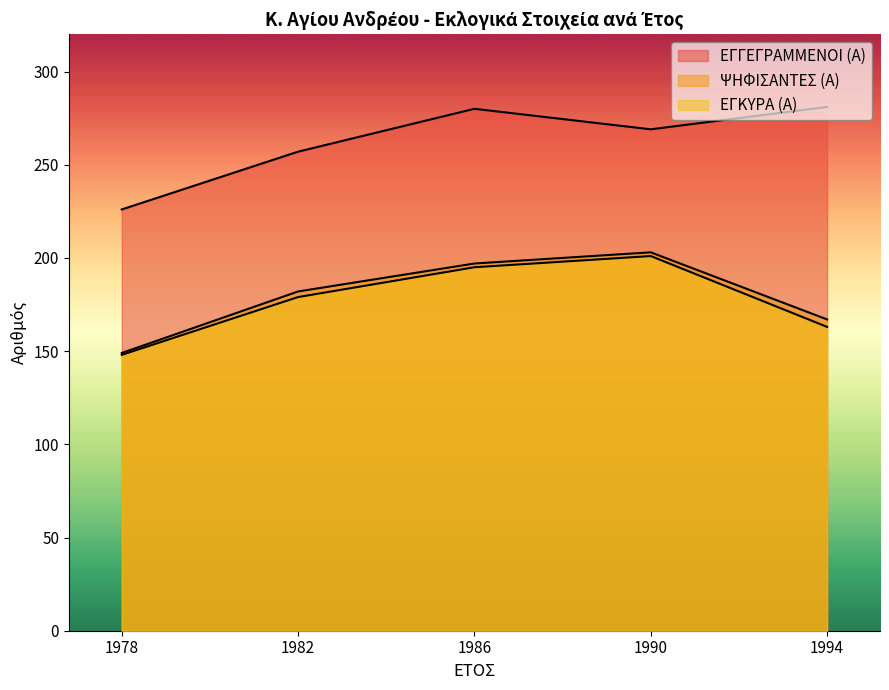

Rank the series by their maximum value, from lowest to highest.

ΕΓΚΥΡΑ (Α), ΨΗΦΙΣΑΝΤΕΣ (Α), ΕΓΓΕΓΡΑΜΜΕΝΟΙ (Α)